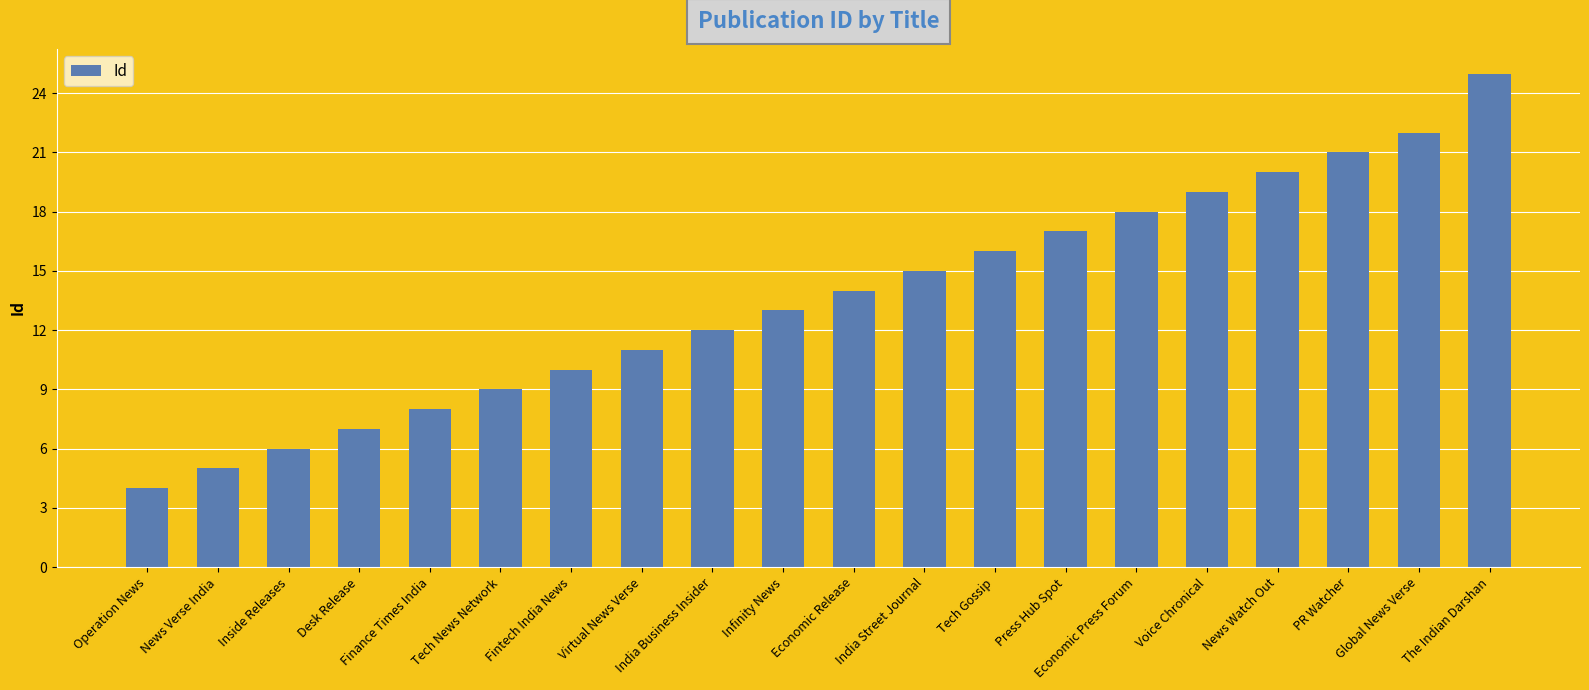

Reading right to left, extract all data points from this chart.

The Indian Darshan=25	Global News Verse=22	PR Watcher=21	News Watch Out=20	Voice Chronical=19	Economic Press Forum=18	Press Hub Spot=17	Tech Gossip=16	India Street Journal=15	Economic Release=14	Infinity News=13	India Business Insider=12	Virtual News Verse=11	Fintech India News=10	Tech News Network=9	Finance Times India=8	Desk Release=7	Inside Releases=6	News Verse India=5	Operation News=4